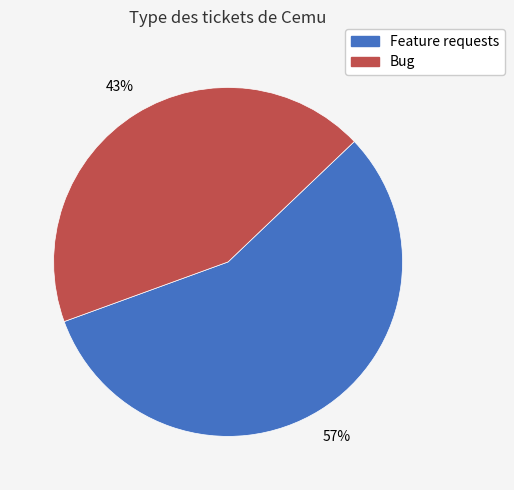

True or false: Feature requests accounts for 57% of the total.

True